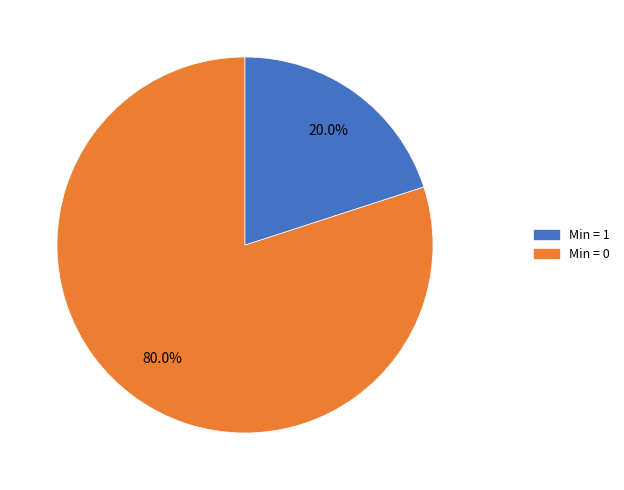

Count the number of slices in the pie.

2